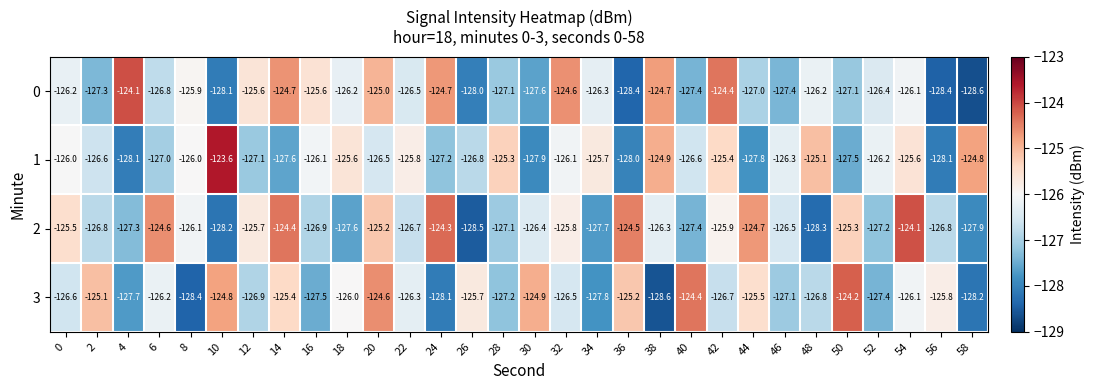

How many values in the 0 series exceed -126?

10